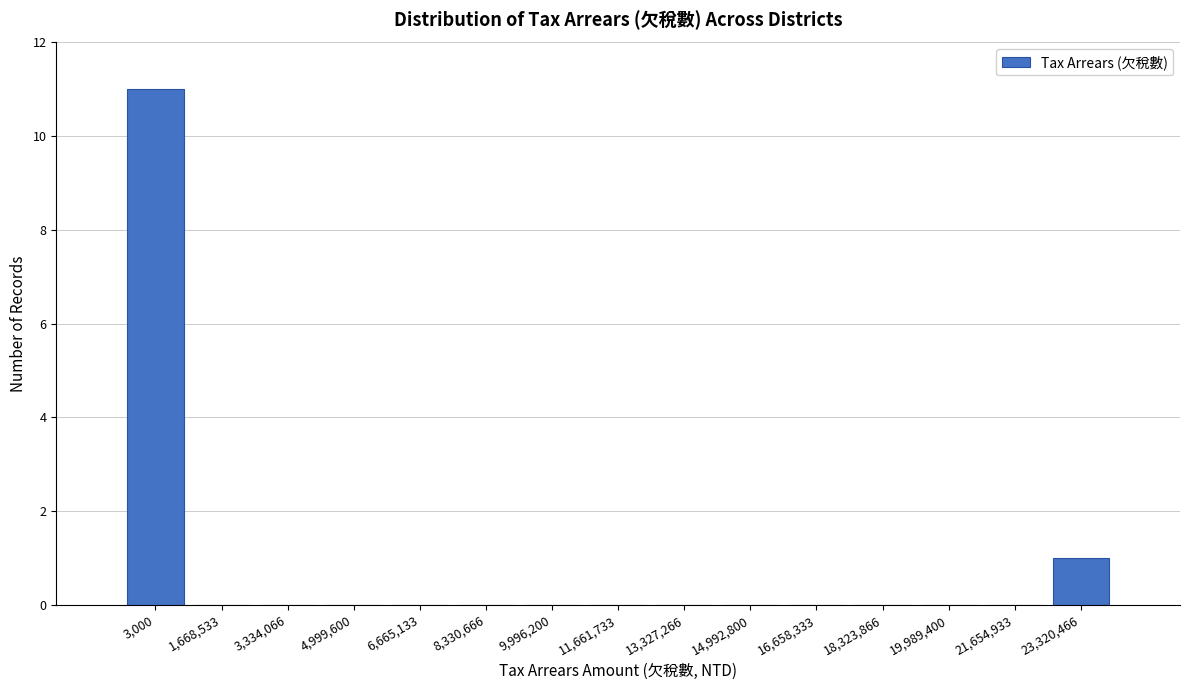

Reading left to right, what are all the values shown in this chart?

3,000=11	1,668,533=0	3,334,066=0	4,999,600=0	6,665,133=0	8,330,666=0	9,996,200=0	11,661,733=0	13,327,266=0	14,992,800=0	16,658,333=0	18,323,866=0	19,989,400=0	21,654,933=0	23,320,466=1